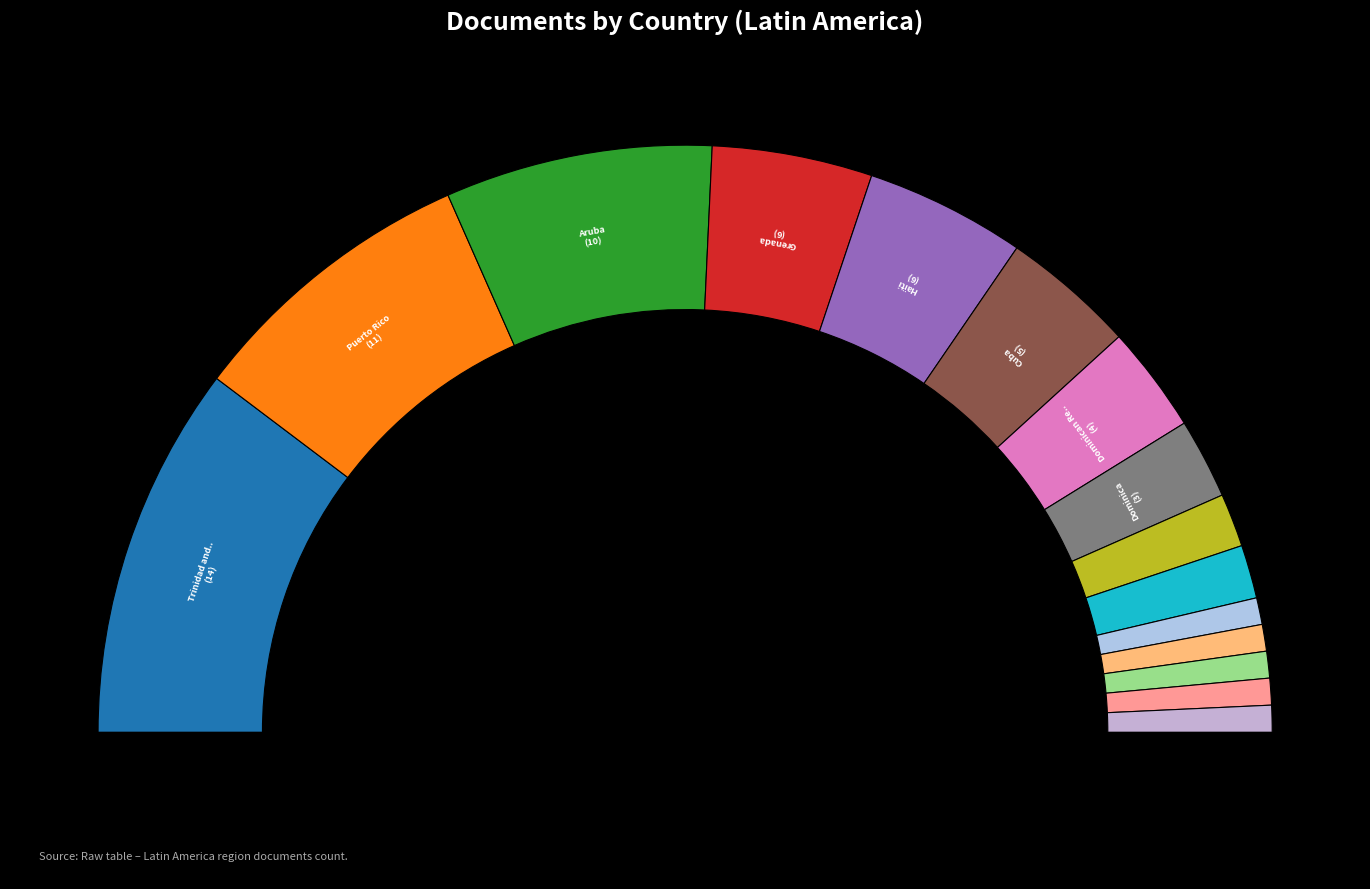

Rank the categories by value from lowest to highest.

Bahamas, Saint Martin (Dutch), Cayman Islands, Curaçao, Antigua and Barbuda, Jamaica, Barbados, Dominica, Dominican Republic, Cuba, Grenada, Haïti, Aruba, Puerto Rico, Trinidad and Tobago